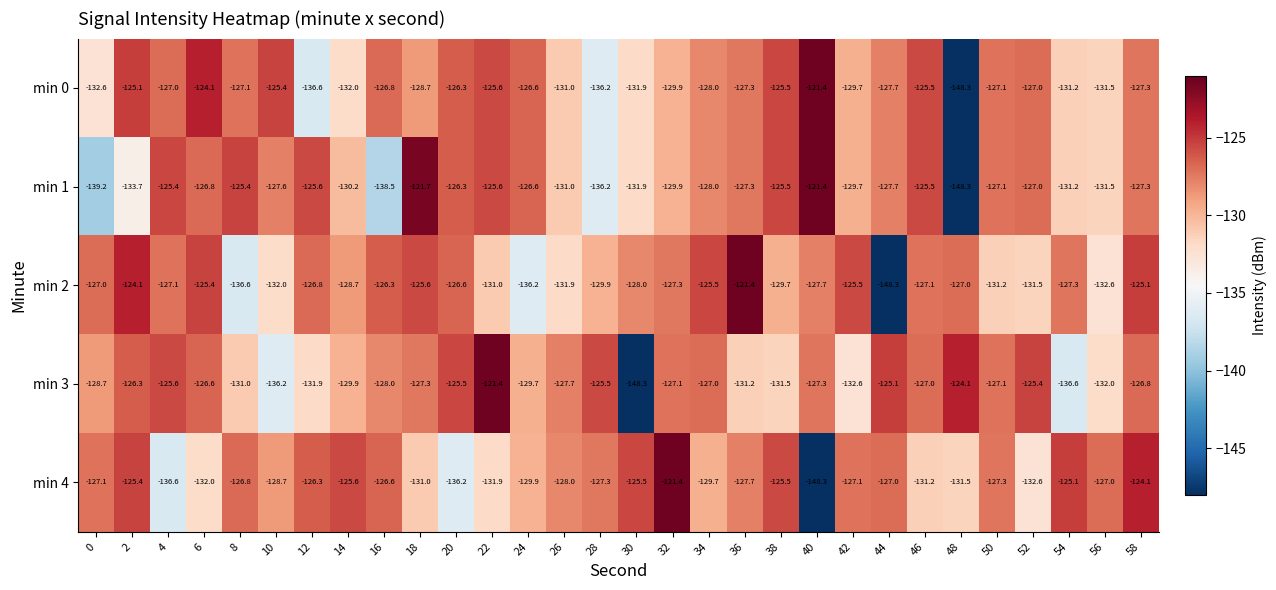

The min 3 series shows -125.1 at 44. True or false?

True